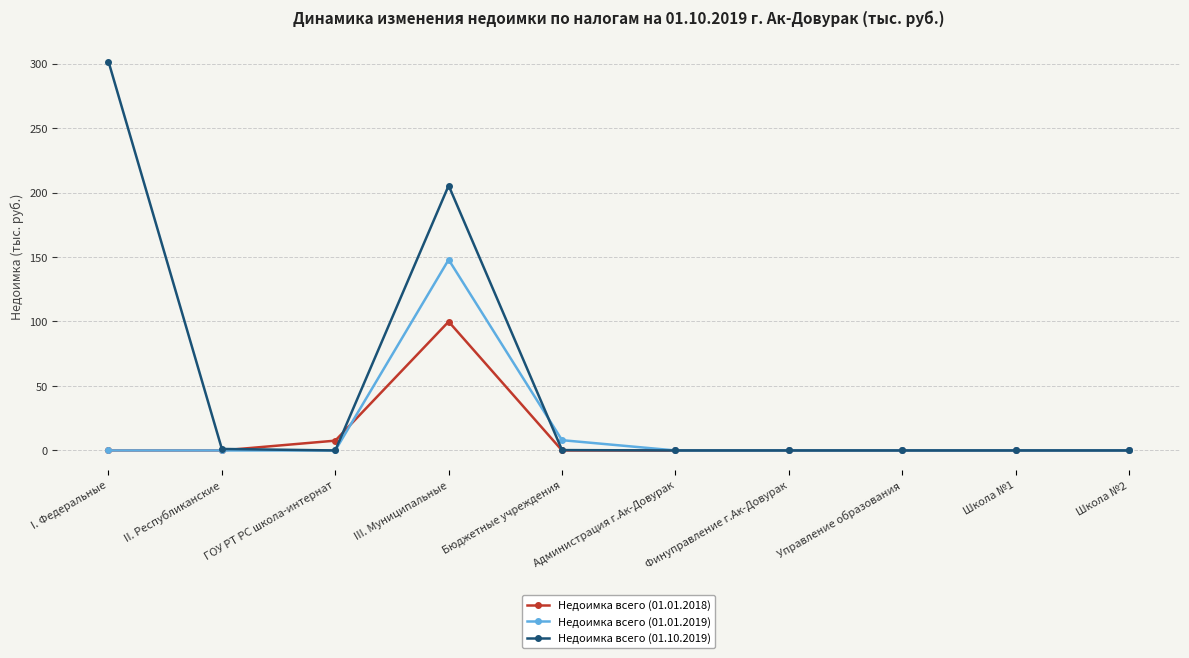

Which series has the largest total across all categories?

Недоимка всего (01.10.2019)